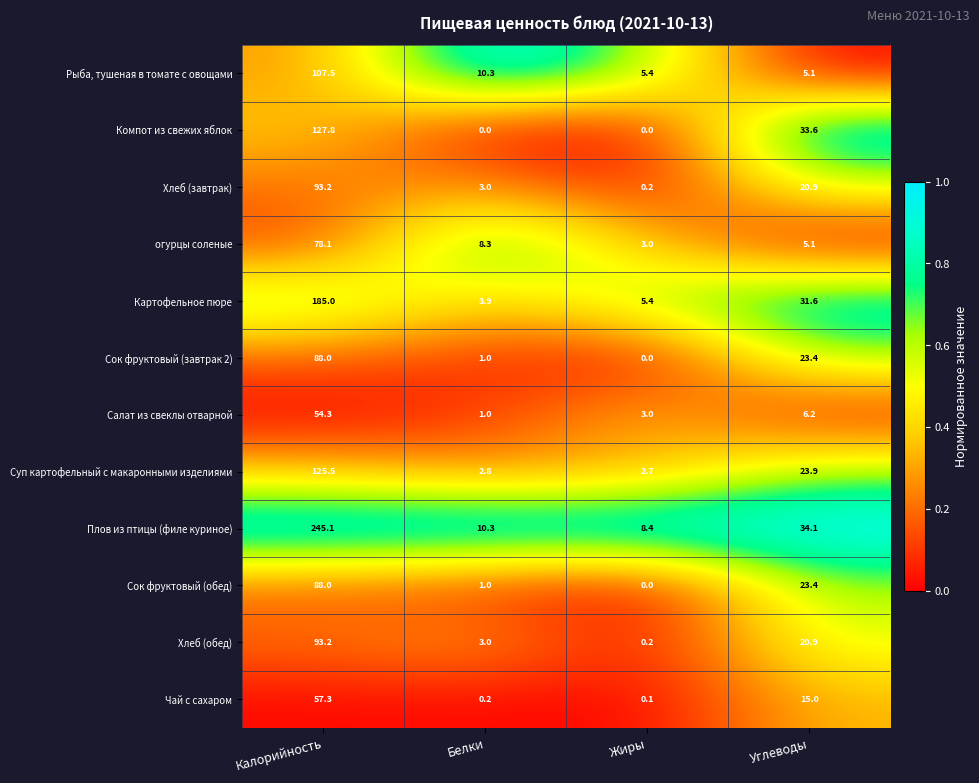

Which series has the largest range (max minus min)?

Плов из птицы (филе куриное)